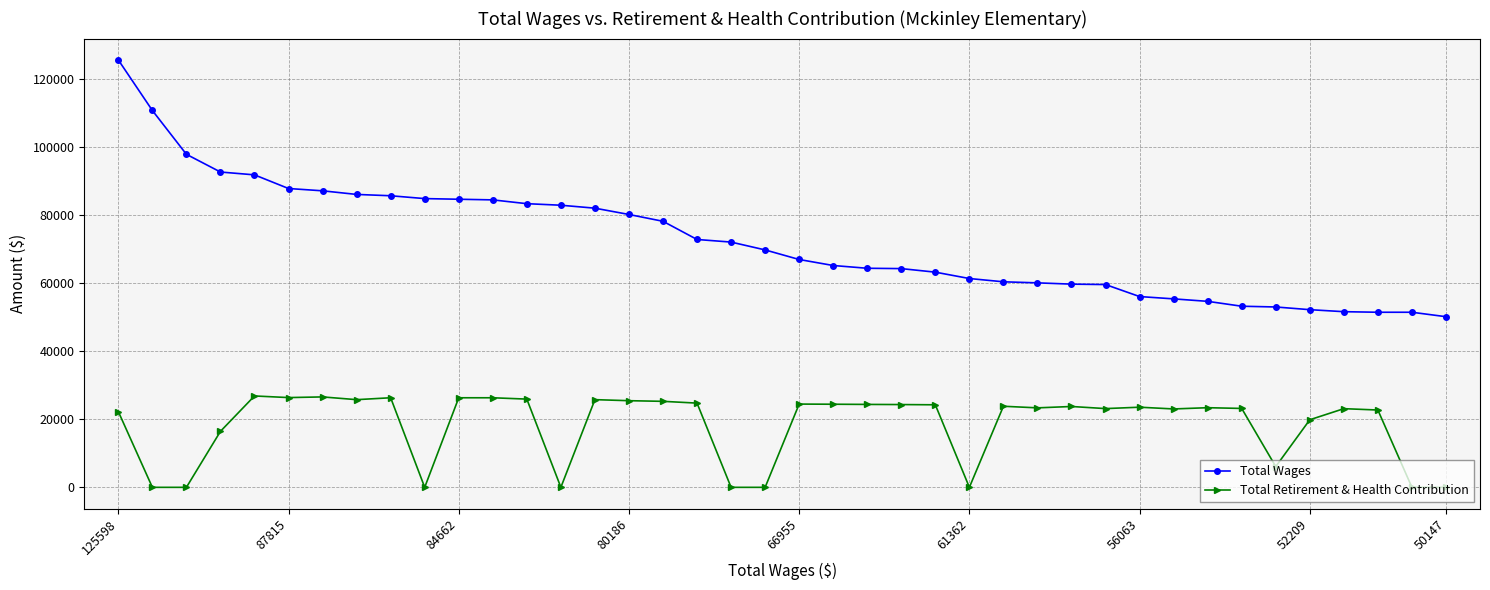

True or false: Total Retirement & Health Contribution has more than 0 interior local peaks.

True